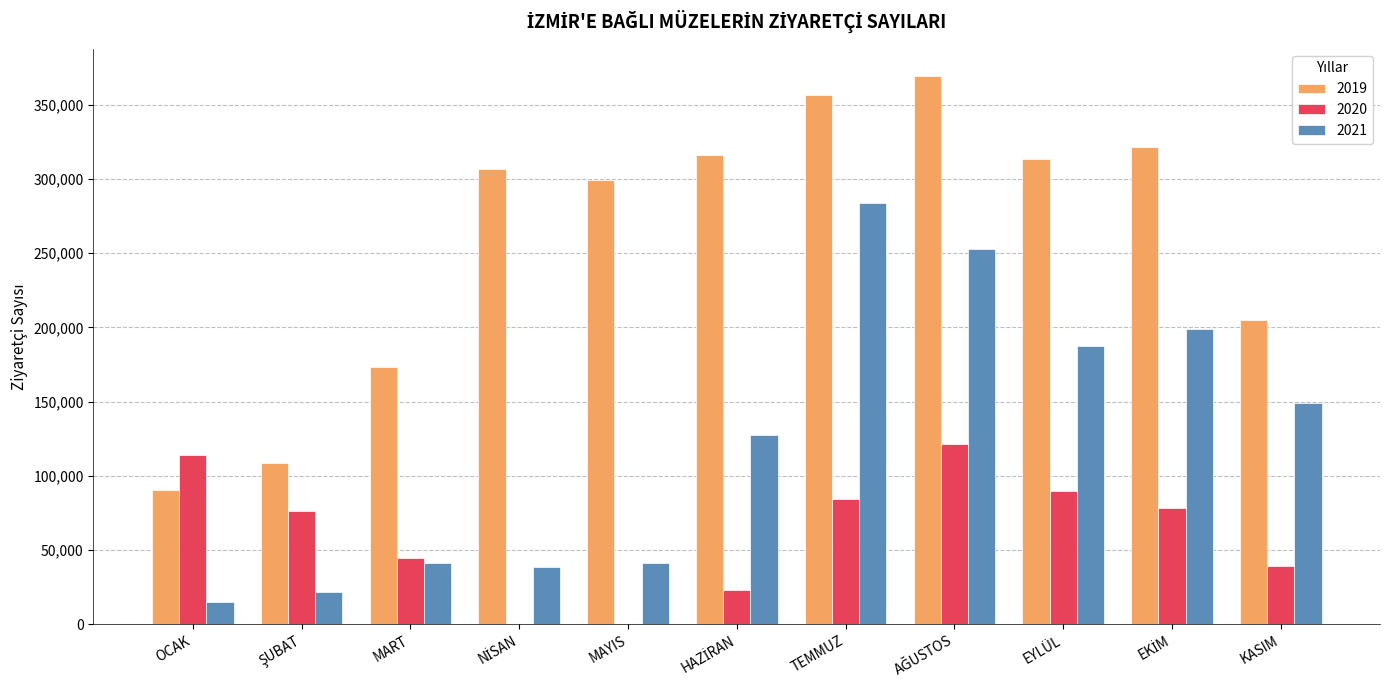

Is it true that 2019 equals 356504 at TEMMUZ?

True